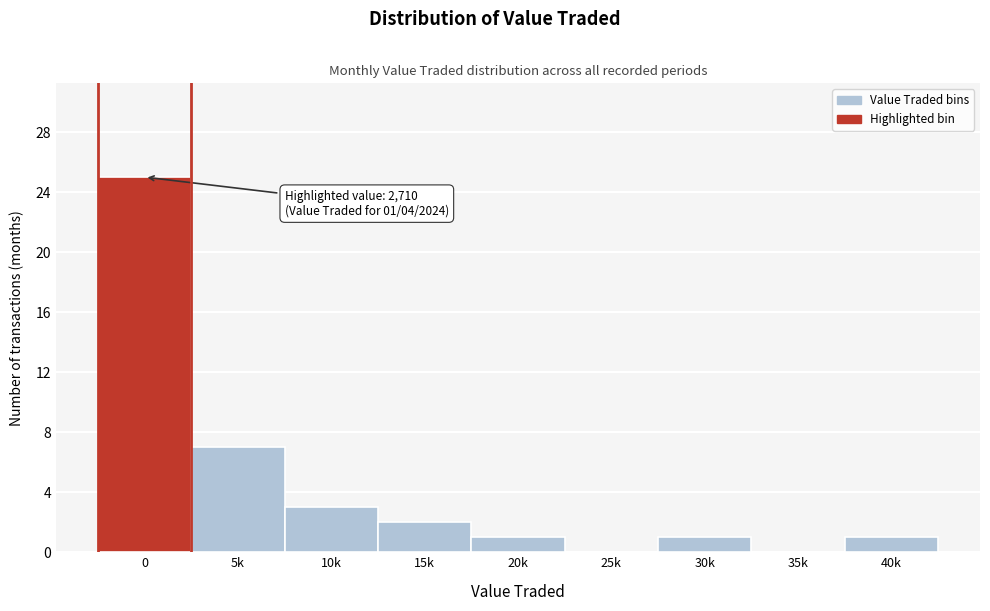

Reading left to right, extract all data points from this chart.

0=25	5k=7	10k=3	15k=2	20k=1	25k=0	30k=1	35k=0	40k=1